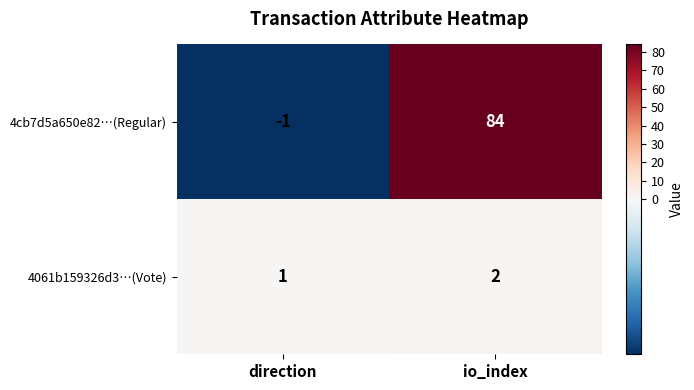

Between direction and io_index, which series saw the biggest shift?

4cb7d5a650e82…(Regular)